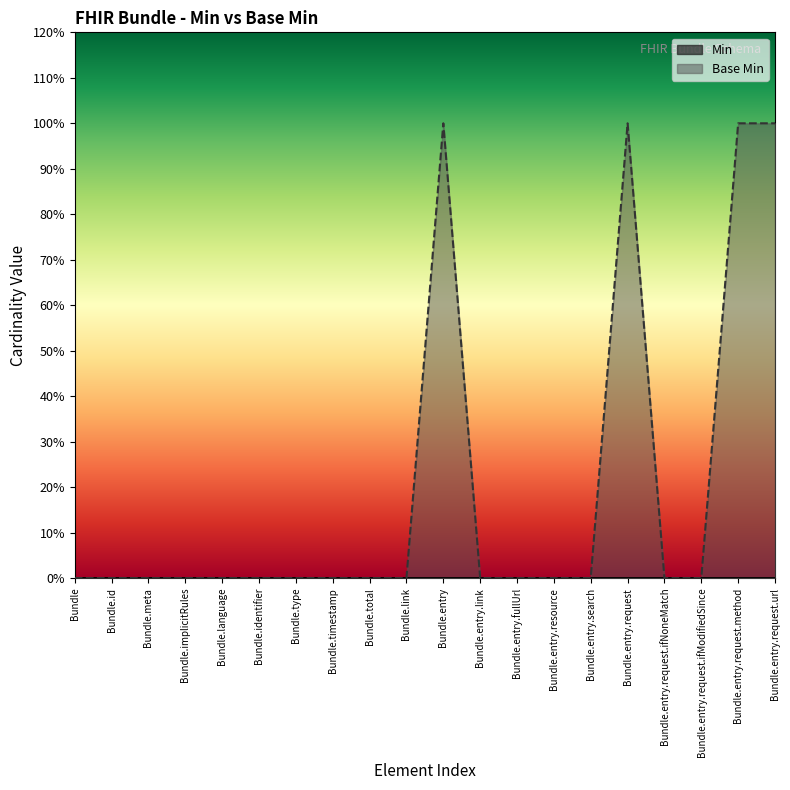

How many values exceed 0?

4